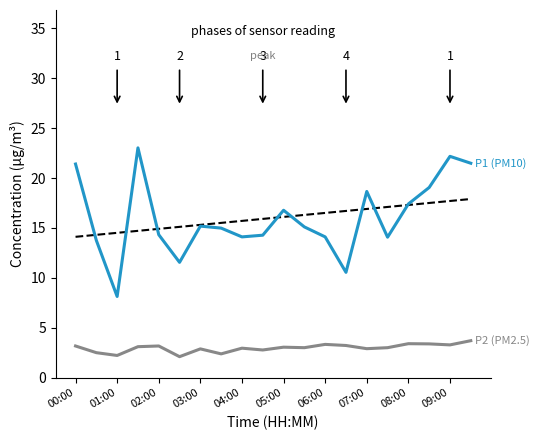

What is the maximum value shown in the chart?

23.0